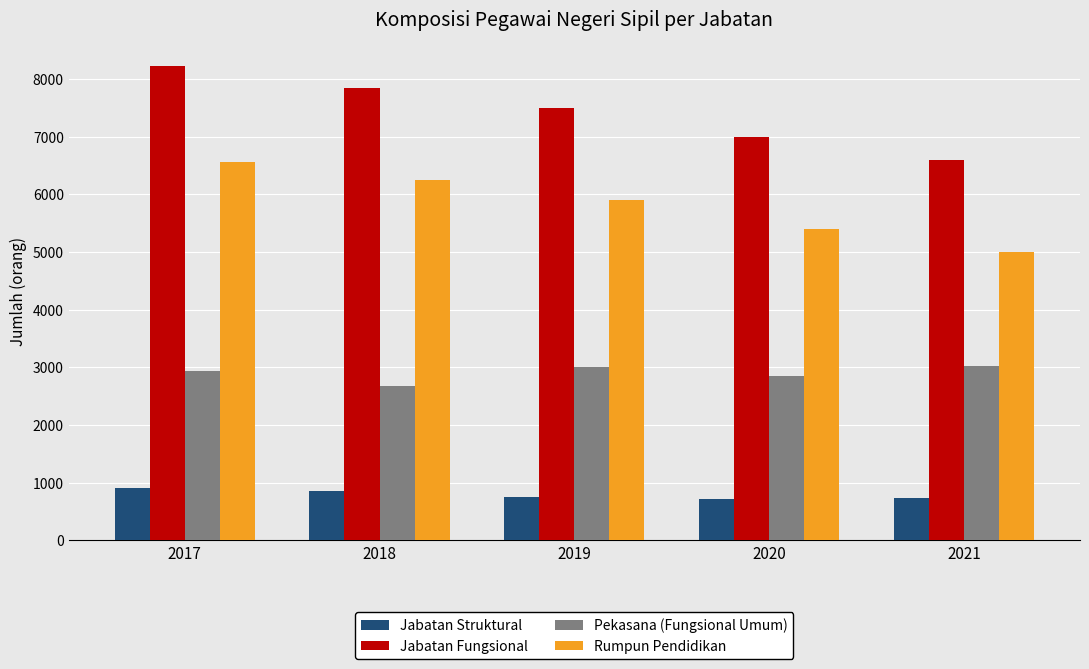

The Jabatan Fungsional series shows 4999 at 2017. True or false?

False